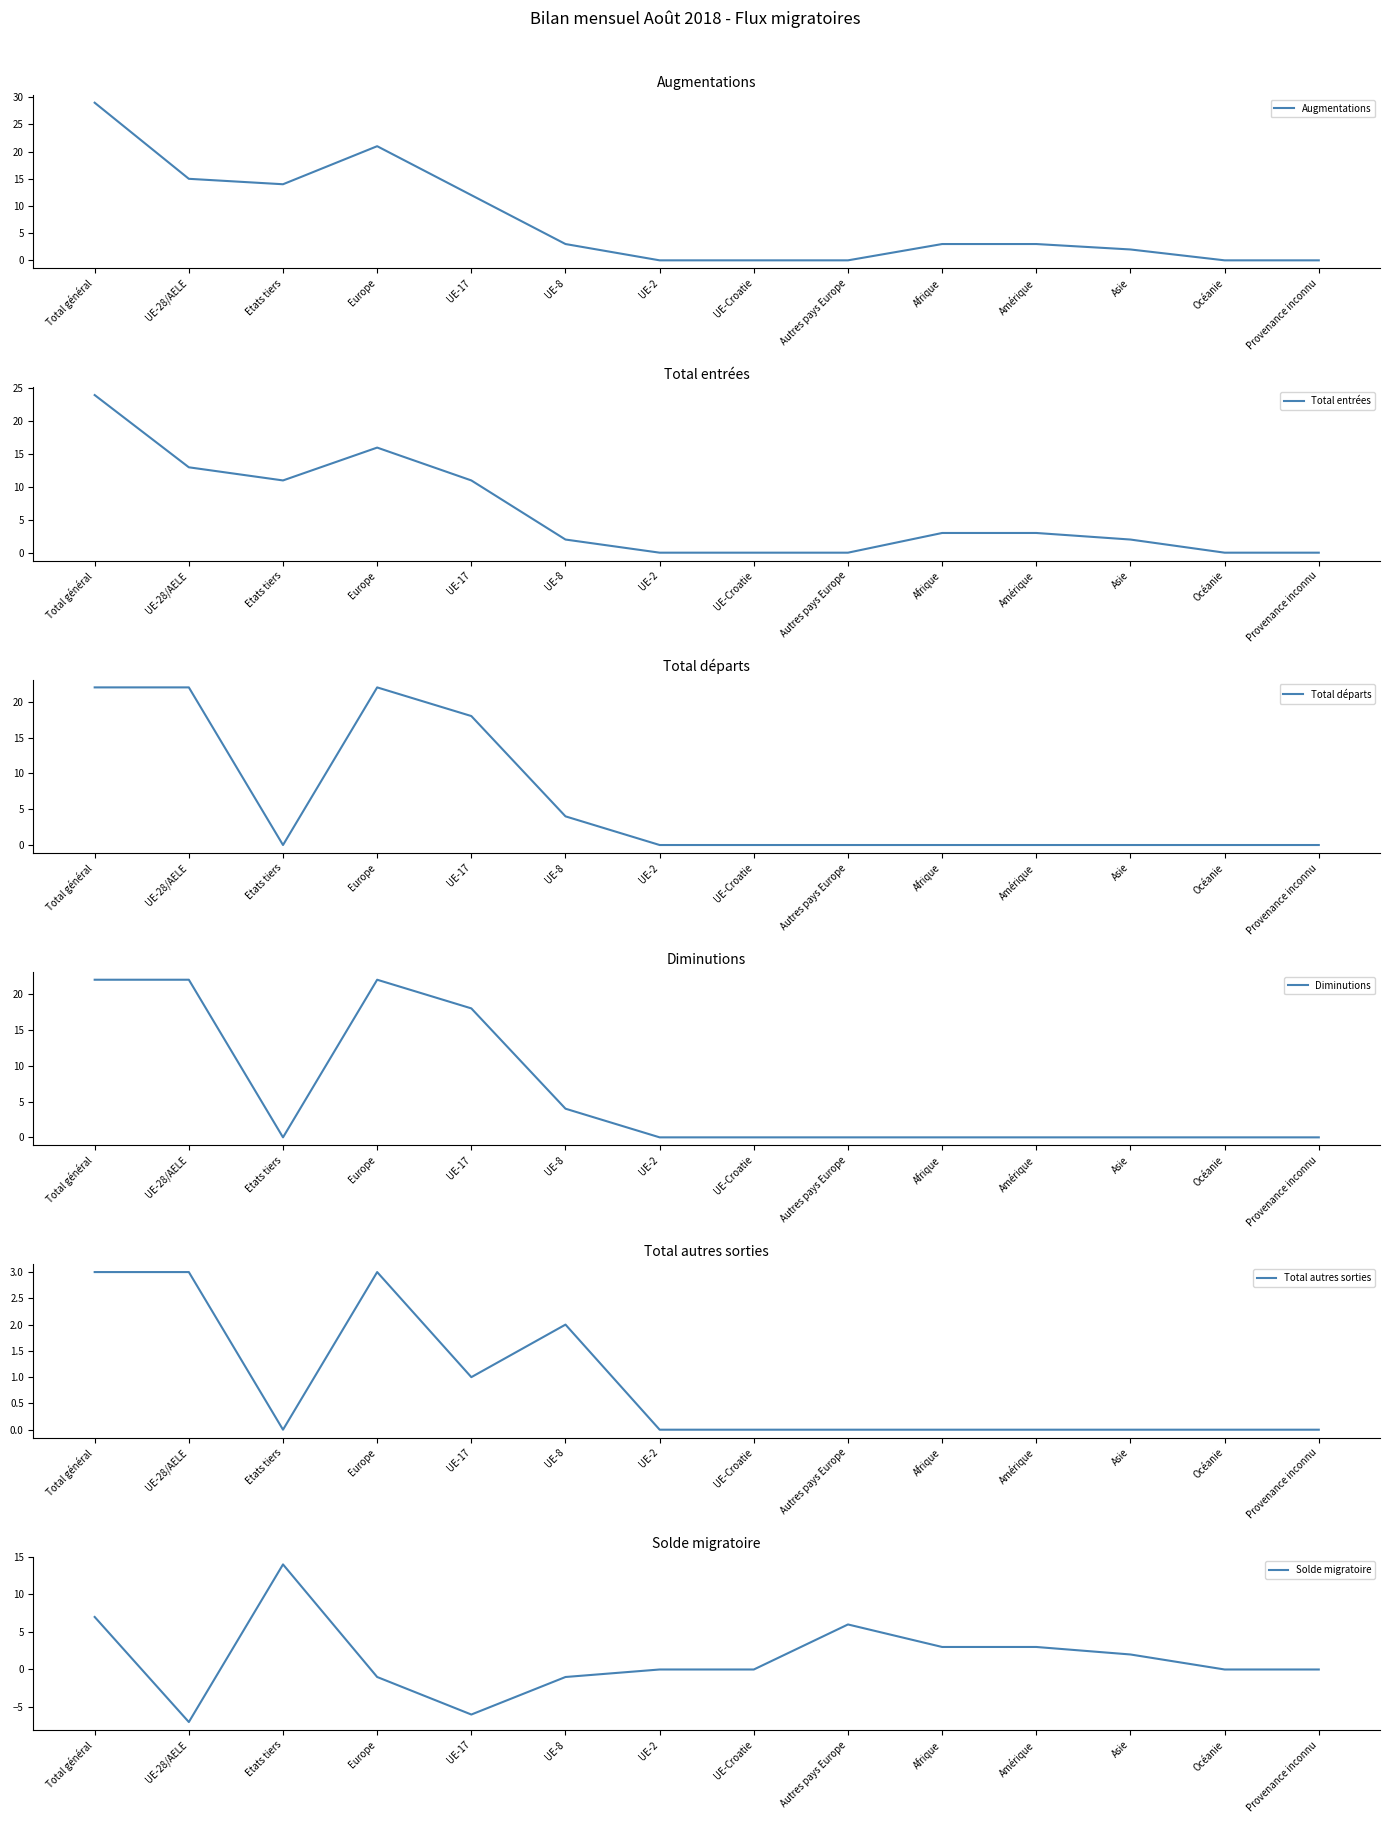

Between Europe and UE-Croatie, which series saw the biggest shift?

Total départs